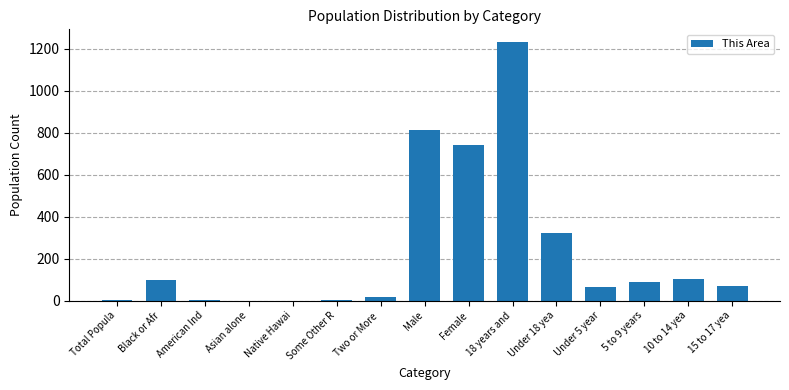

At which label is the value closest to 615?

Female